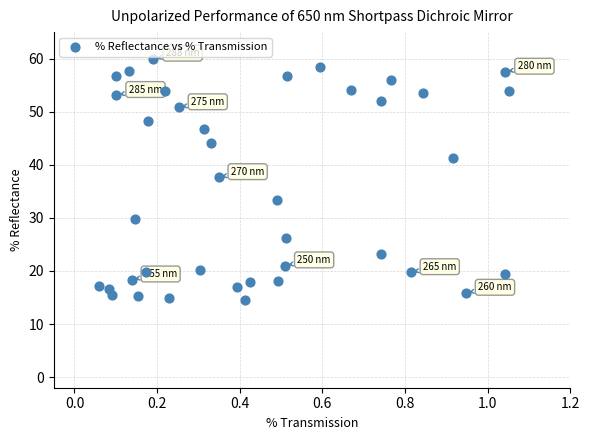

What is the range of Y values (max minus min)?

45.5